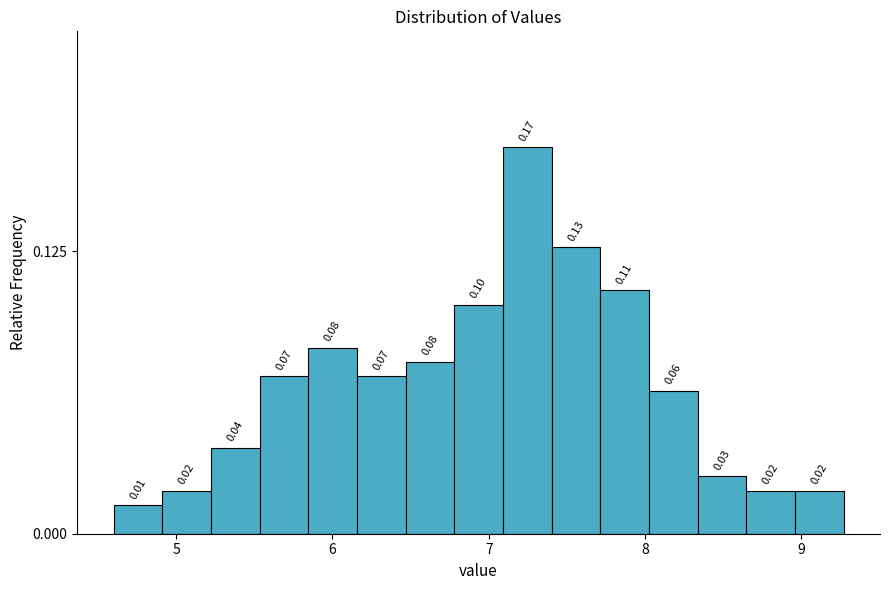

Around what value on the x-axis is the tallest bar? Give the approximate position of its centre, as read against the axis.

7.2